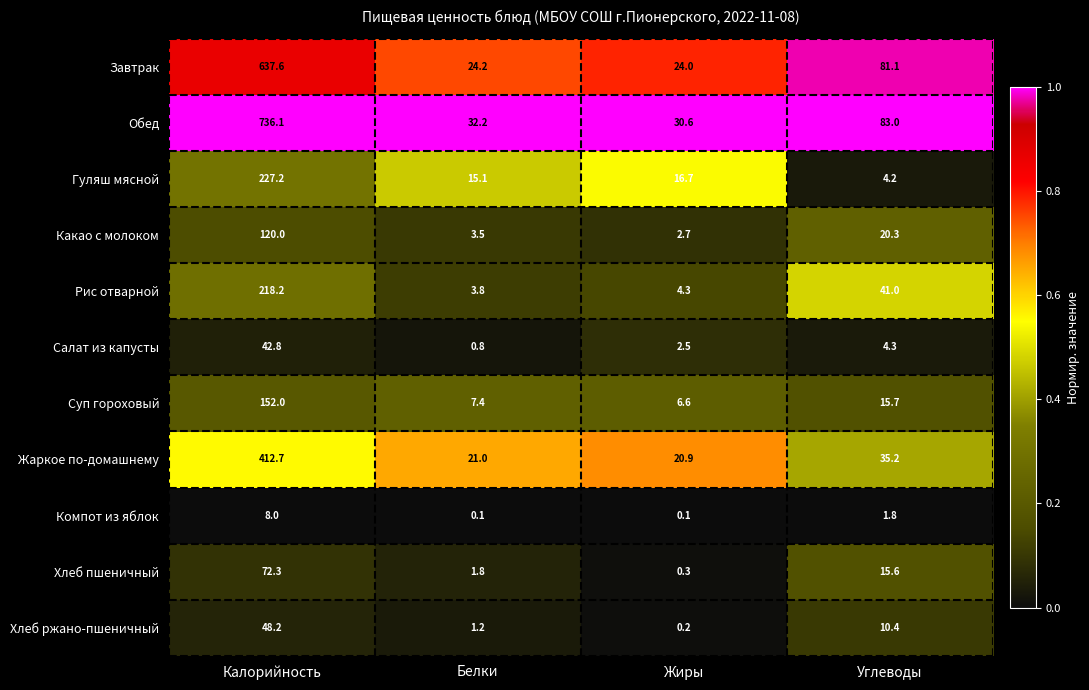

What is the difference between the highest and lowest values at Углеводы?

81.2